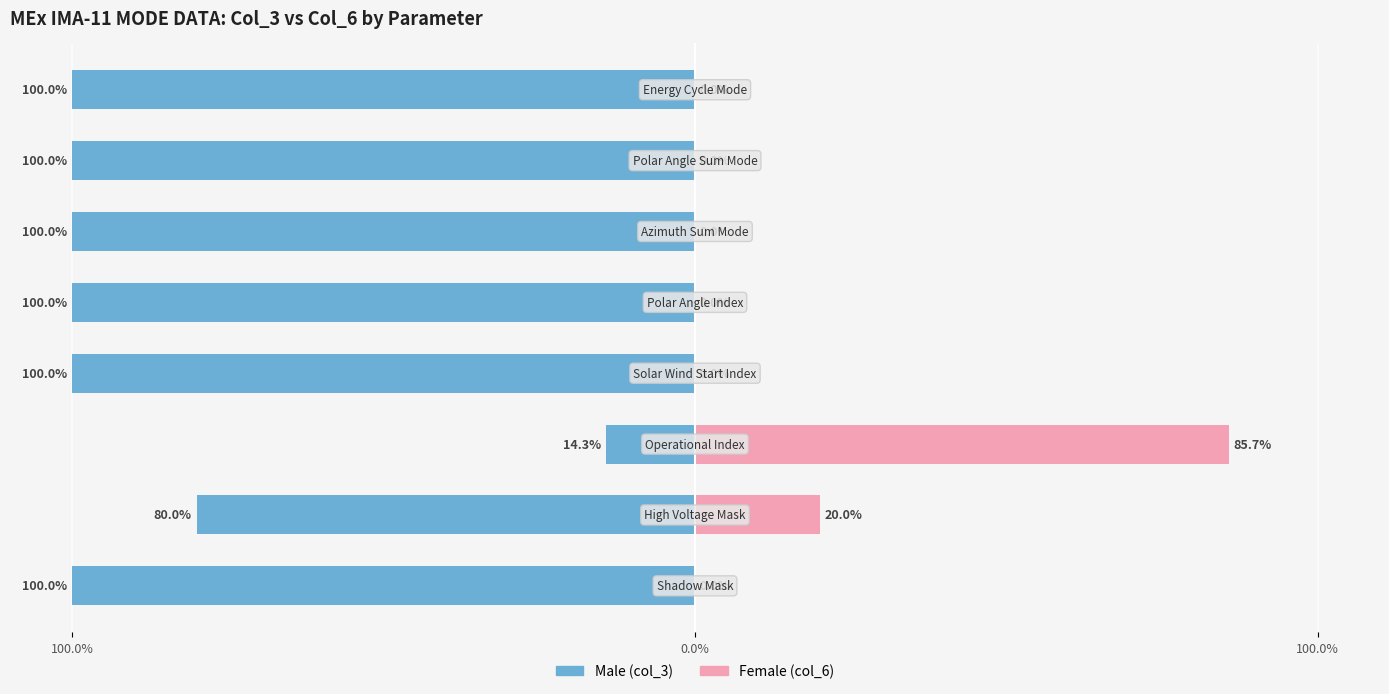

Rank the series at 100.0% from highest to lowest value.

Female, Male